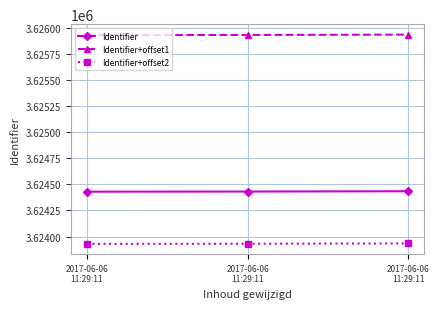

How many series are shown in this chart?

3